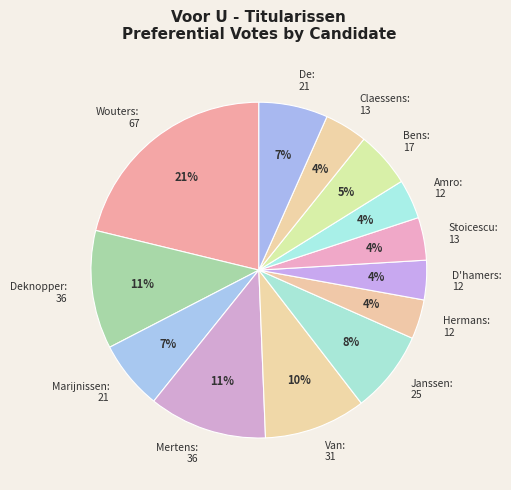

How many slices are in this pie chart?

13